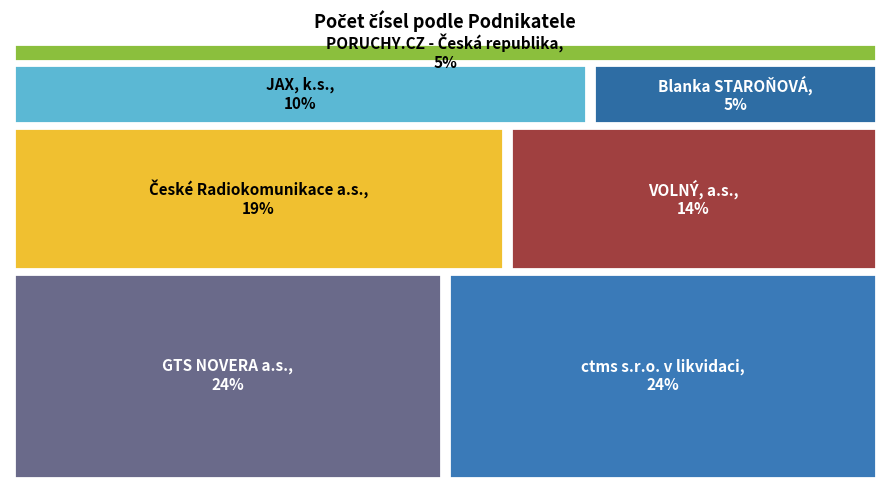

The GTS NOVERA a.s. slice represents 1% of the pie. True or false?

False